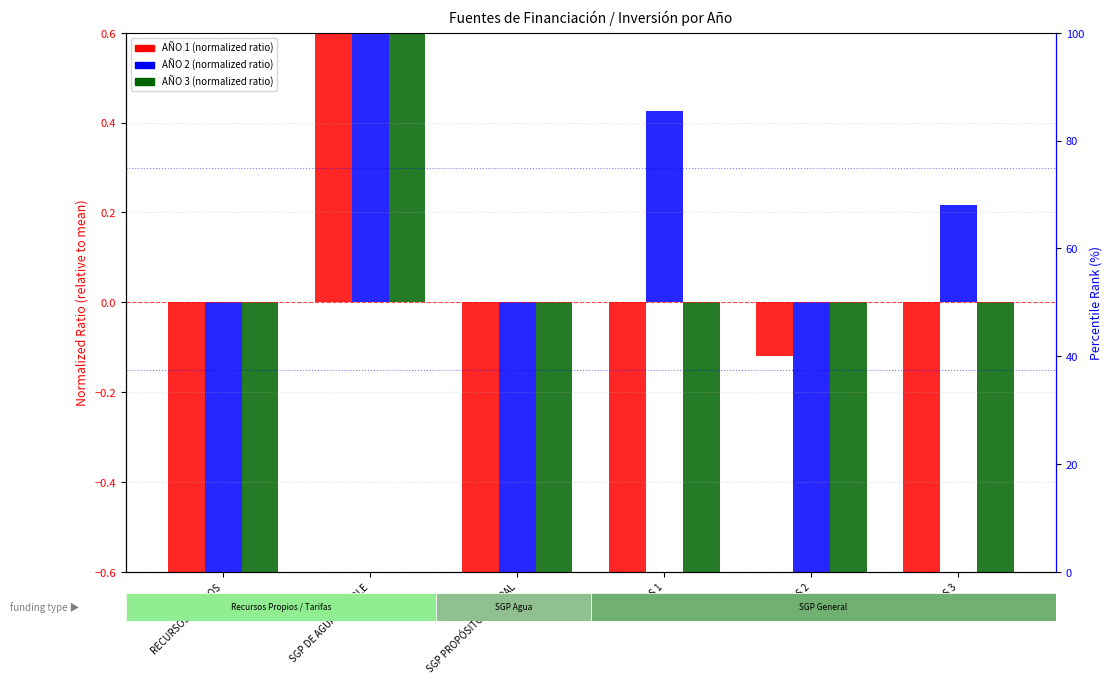

Reading left to right, list all the values displayed in this chart.

AÑO 1: RECURSOS PROPIOS=-1.0	SGP DE AGUA POTABLE=3.6	SGP PROPÓSITO GENERAL=-0.8	TARIFAS 1=-0.7	TARIFAS 2=-0.1	TARIFAS 3=-1.0
AÑO 2: RECURSOS PROPIOS=-1.0	SGP DE AGUA POTABLE=2.2	SGP PROPÓSITO GENERAL=-0.9	TARIFAS 1=0.4	TARIFAS 2=-0.9	TARIFAS 3=0.2
AÑO 3: RECURSOS PROPIOS=-0.9	SGP DE AGUA POTABLE=4.1	SGP PROPÓSITO GENERAL=-0.8	TARIFAS 1=-0.7	TARIFAS 2=-0.9	TARIFAS 3=-0.8